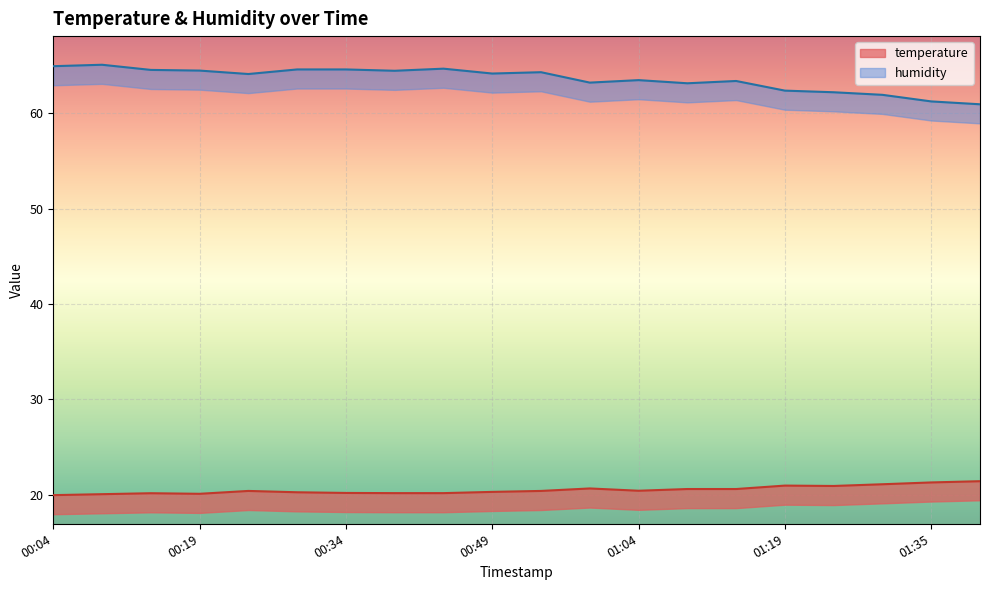

What is the sum of the temperature values at 01:19 and 00:04?

41.0